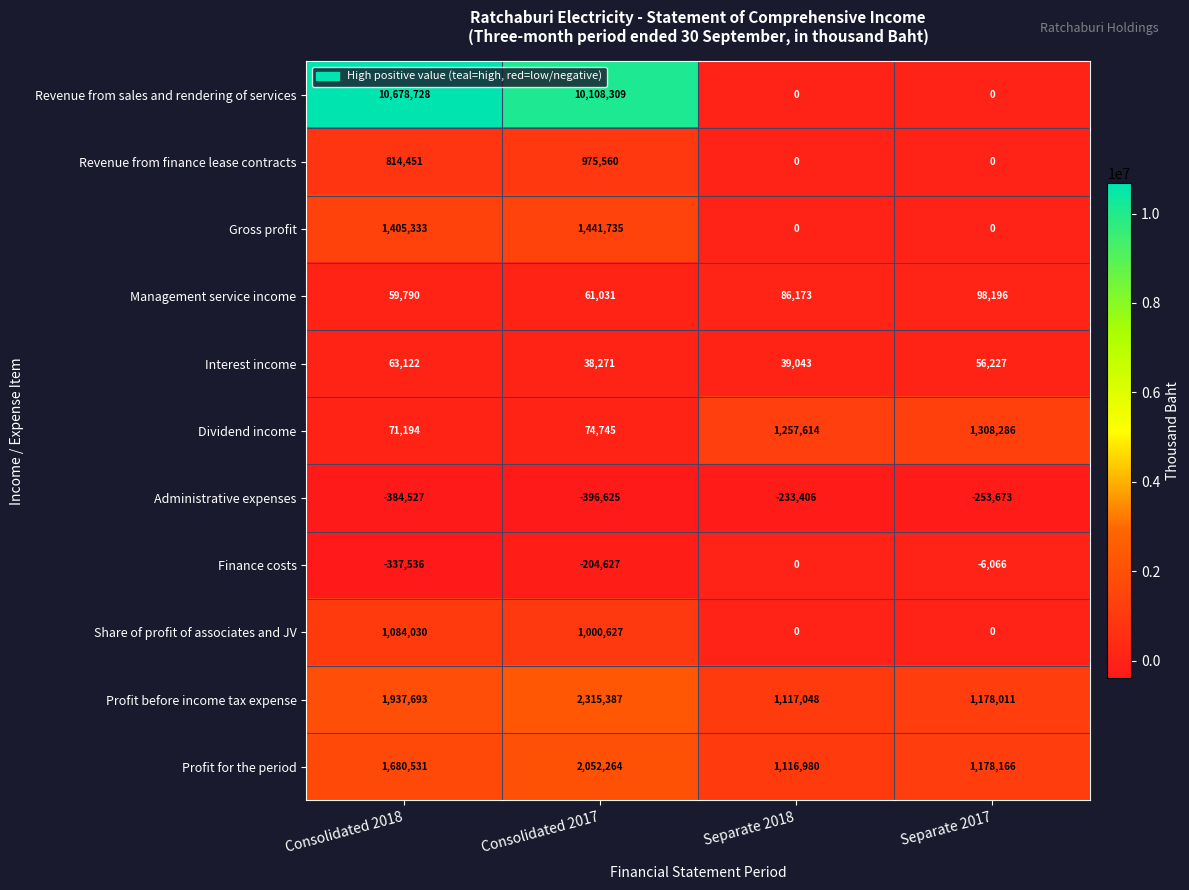

What is the spread (max minus min) of values at Separate 2018?

1491020